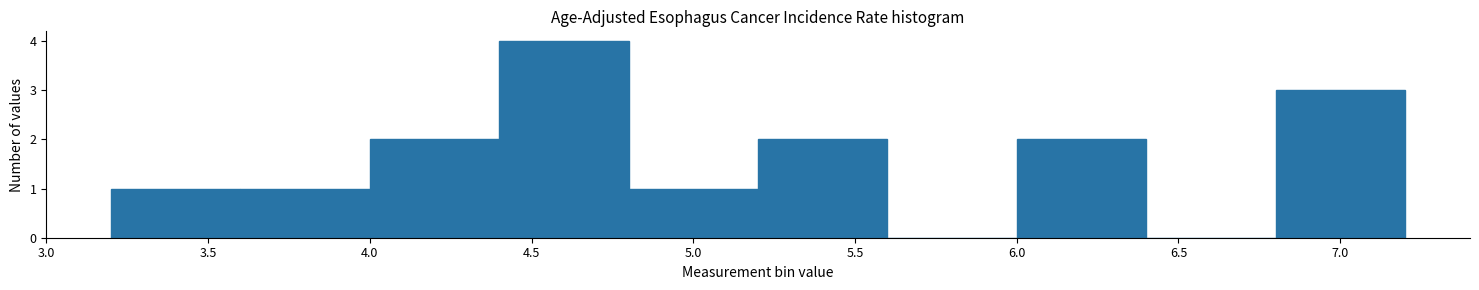

What is the height of the bar covering 4.0 to 4.4 on the x-axis? The values are not printed on the chart, so give them approximately, as read against the axis.

2